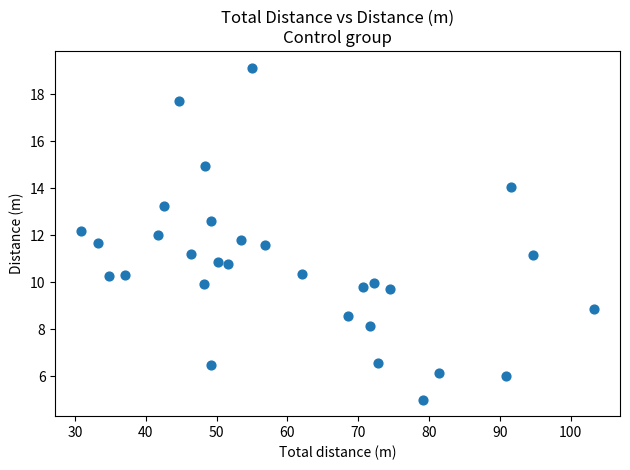

What is the range of X values (max minus min)?

72.5